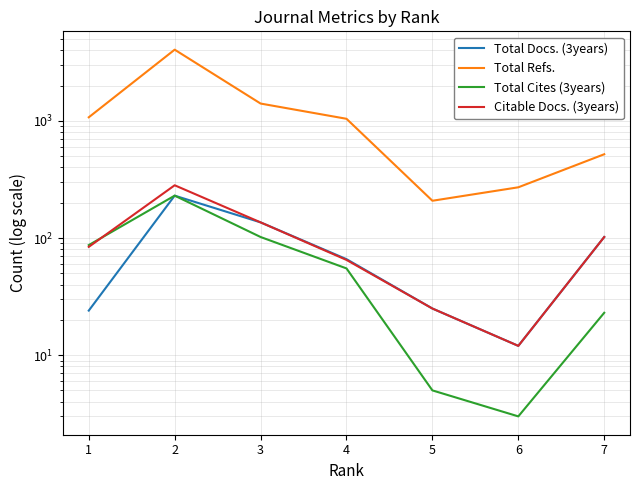

What is the sum of all Citable Docs. (3years) values?

706